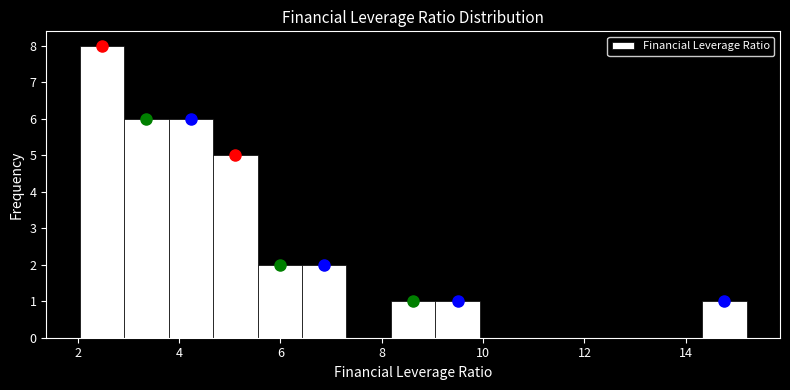

Over which range of the x-axis is the bar tallest?

2.0 to 3.0